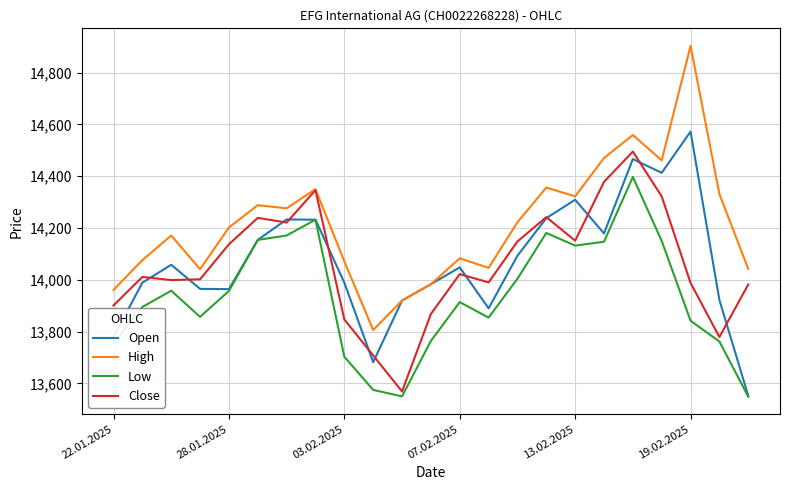

Which series has the widest spread of values?

High